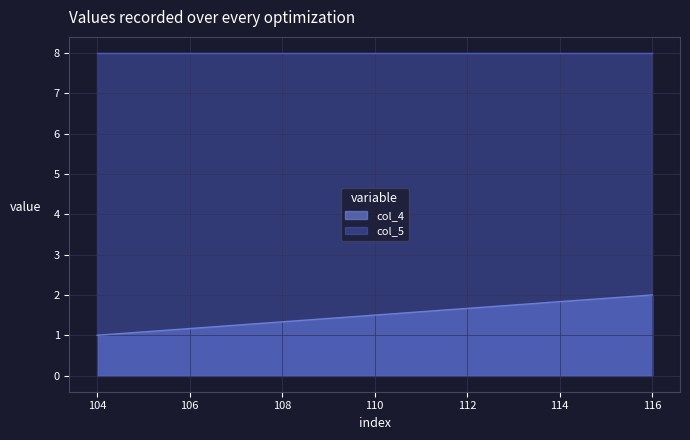

Which series changed the most between 104 and 116?

col_4